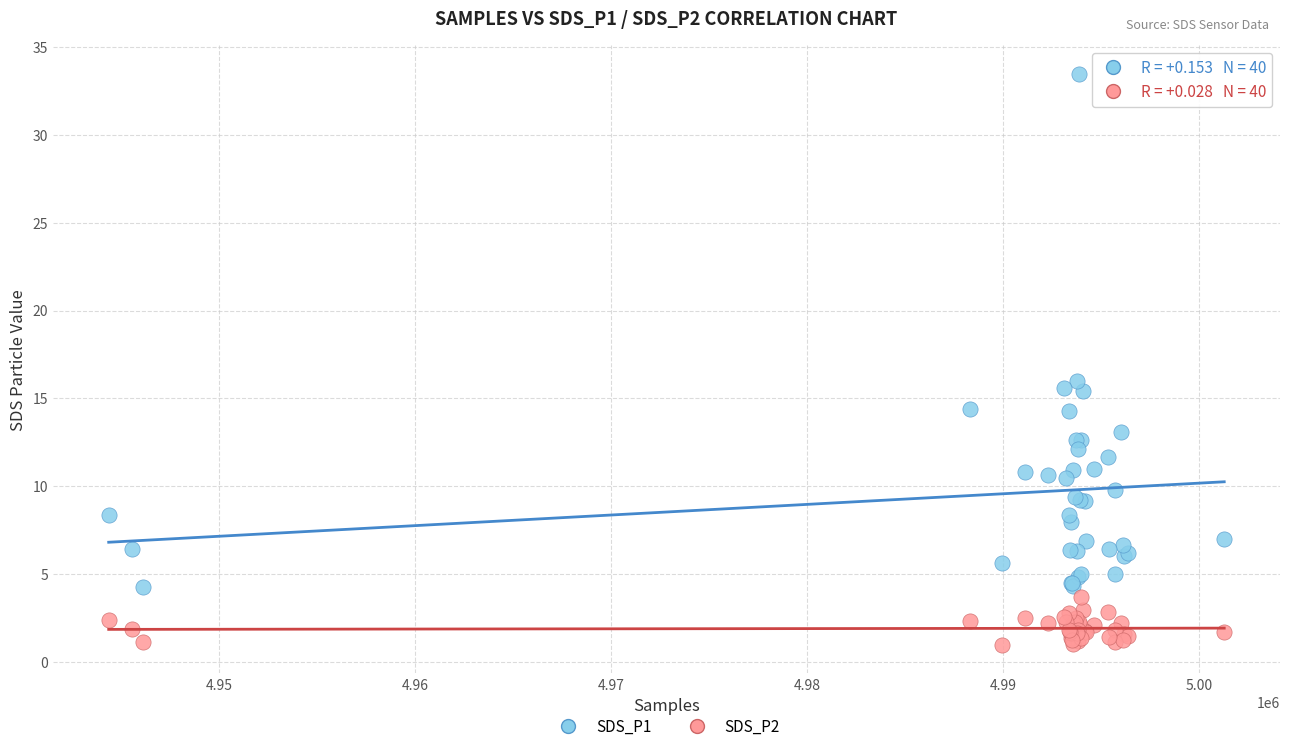

Which series contains the lowest Y value?

SDS_P2